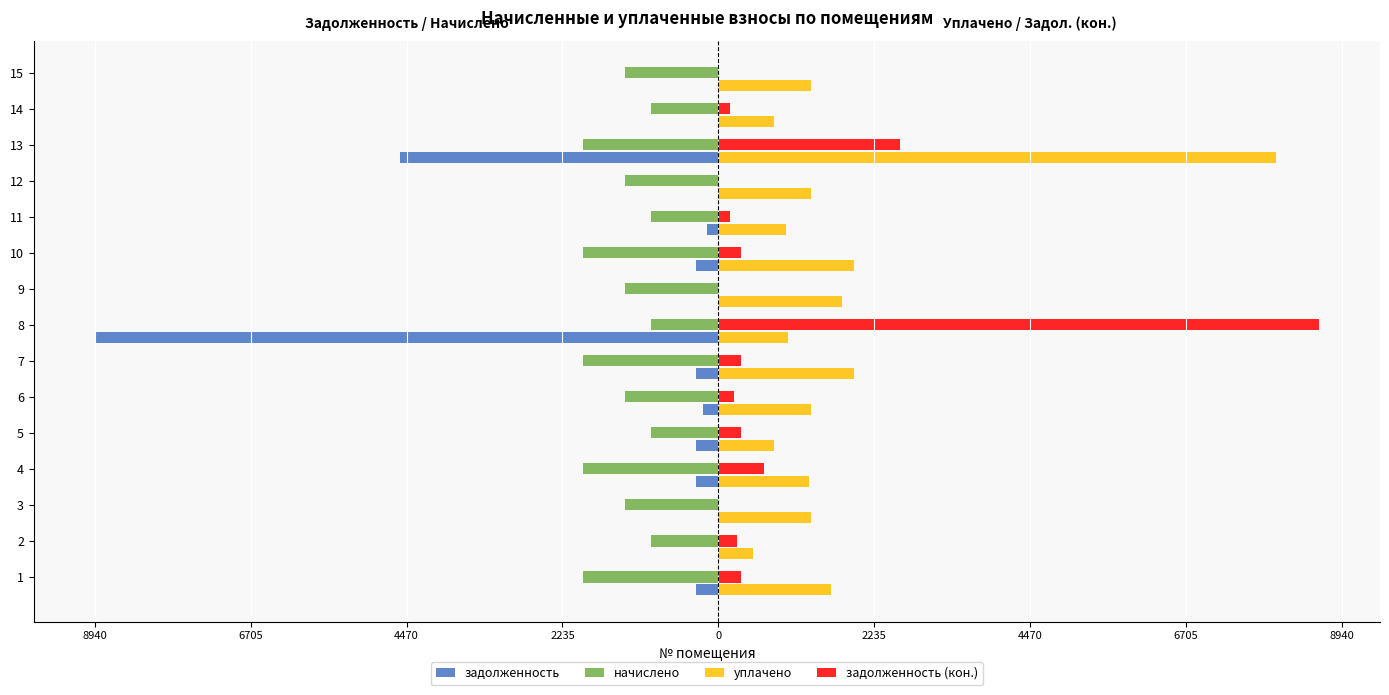

Reading right to left, transcribe all the data shown in this chart.

задолженность: 0.0	0.0	-4559.4	0.0	-160.6	-324.4	0.0	-8940.4	-324.4	-222.1	-321.2	-324.4	0.0	0.0	-323.8
начислено: -1332.4	-963.5	-1946.2	-1332.4	-963.5	-1946.2	-1332.4	-963.5	-1946.2	-1332.4	-963.5	-1946.2	-1335.6	-969.9	-1943.0
уплачено: 1332.4	803.0	8000.0	1332.4	963.5	1946.2	1776.6	1000.0	1946.2	1332.4	803.0	1297.4	1335.6	500.0	1619.2
задолженность (кон.): 0.0	160.6	2608.7	0.0	160.6	324.4	0.0	8611.5	324.4	222.1	321.2	648.7	0.0	262.3	323.8